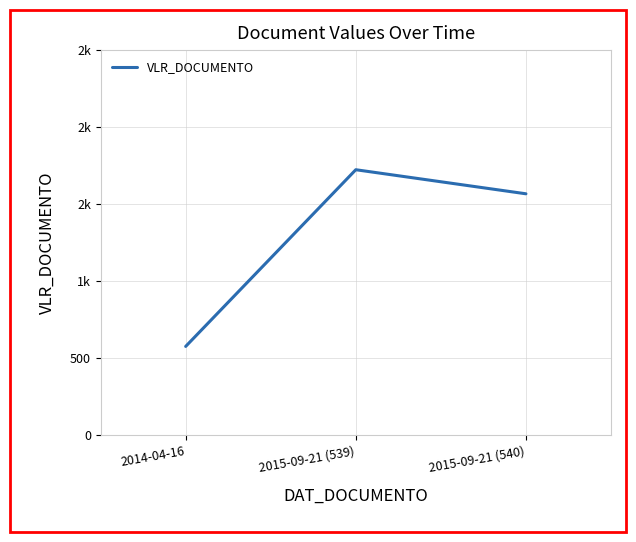

Does the chart display data point markers on the line(s)?

No